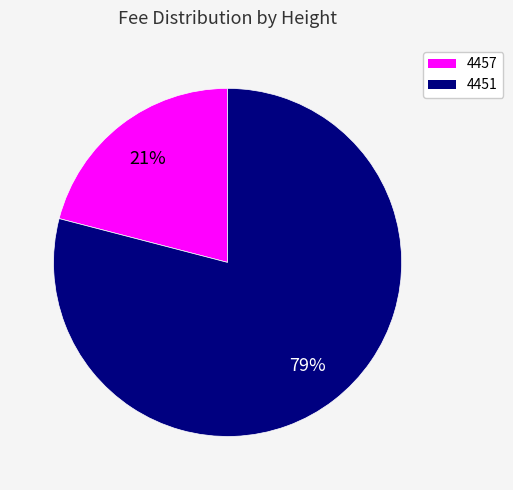

Which category has the smallest portion of the pie?

4457